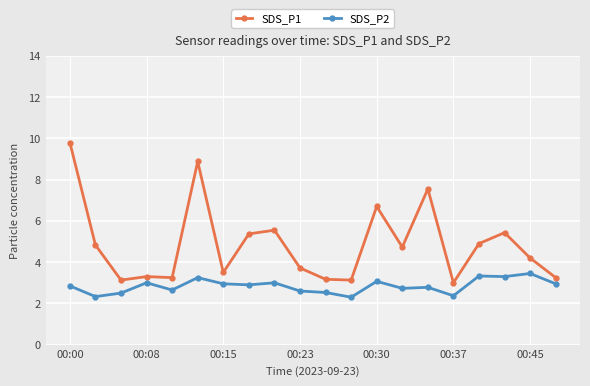

True or false: SDS_P2 has more than 2 interior local peaks.

True